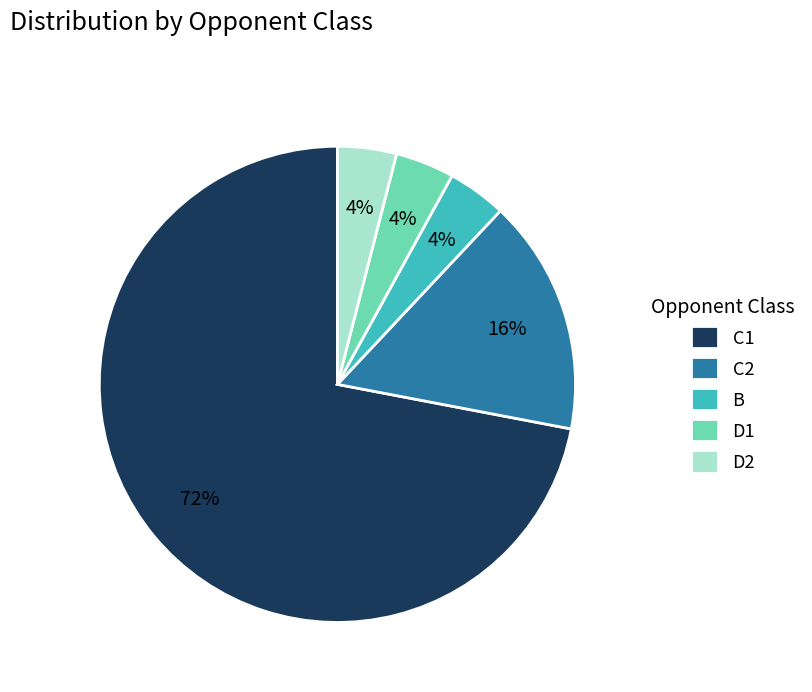

To the nearest percent, what is the combined percentage of B and D2?

8%